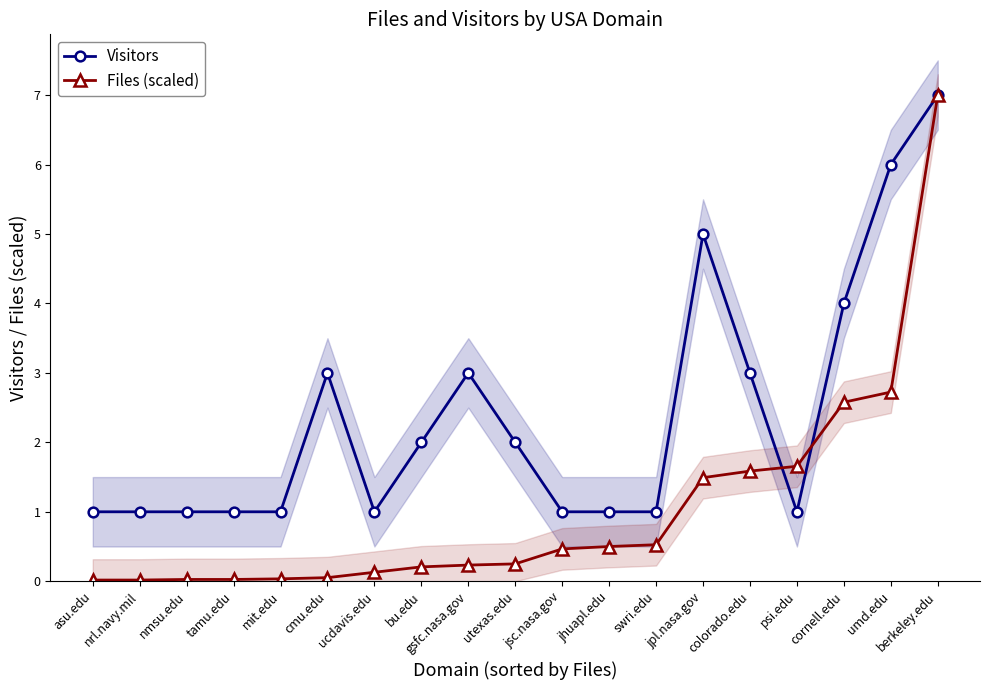

How many data points does each series have?

19